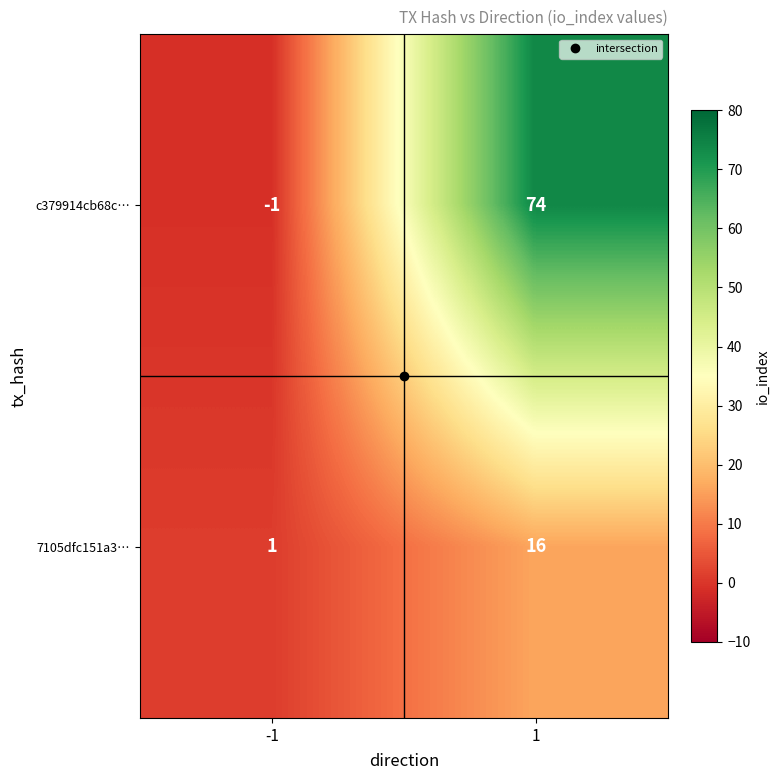

Between -1 and 1, which series saw the biggest shift?

c379914cb68c…